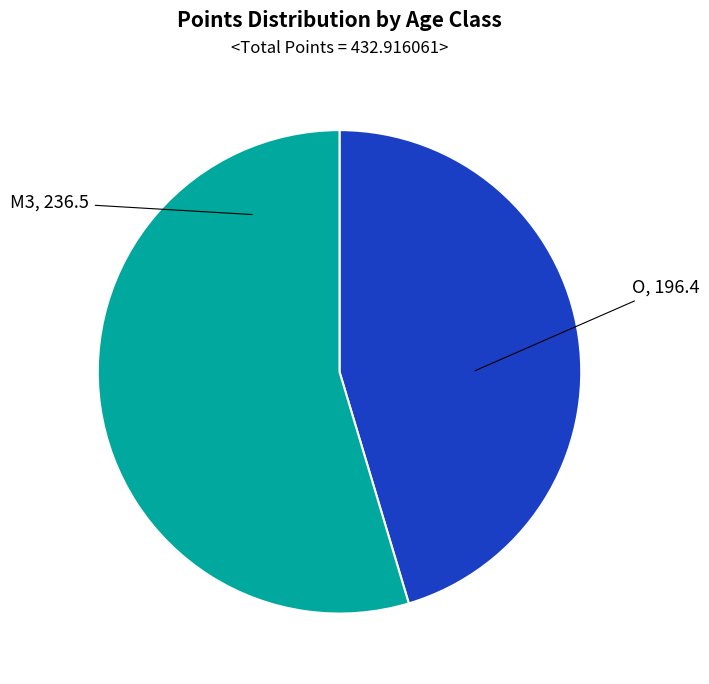

The M3 slice represents 55% of the pie. True or false?

True